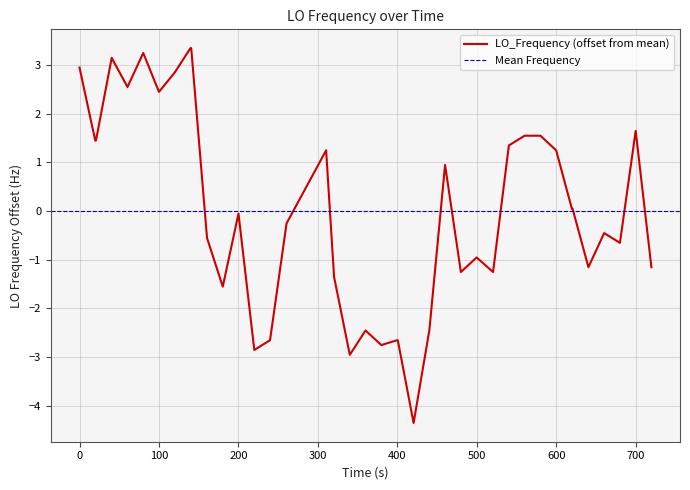

What is the maximum value for LO_Frequency (offset from mean)?

3.3